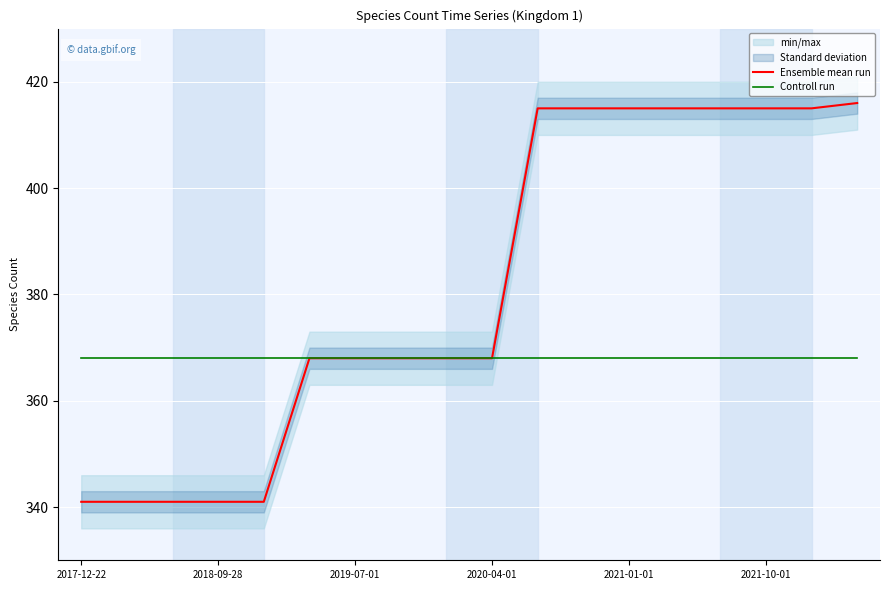

Reading left to right, what are all the values shown in this chart?

Ensemble mean run: 341	341	341	341	341	368	368	368	368	368	415	415	415	415	415	415	415	416
Controll run: 368	368	368	368	368	368	368	368	368	368	368	368	368	368	368	368	368	368